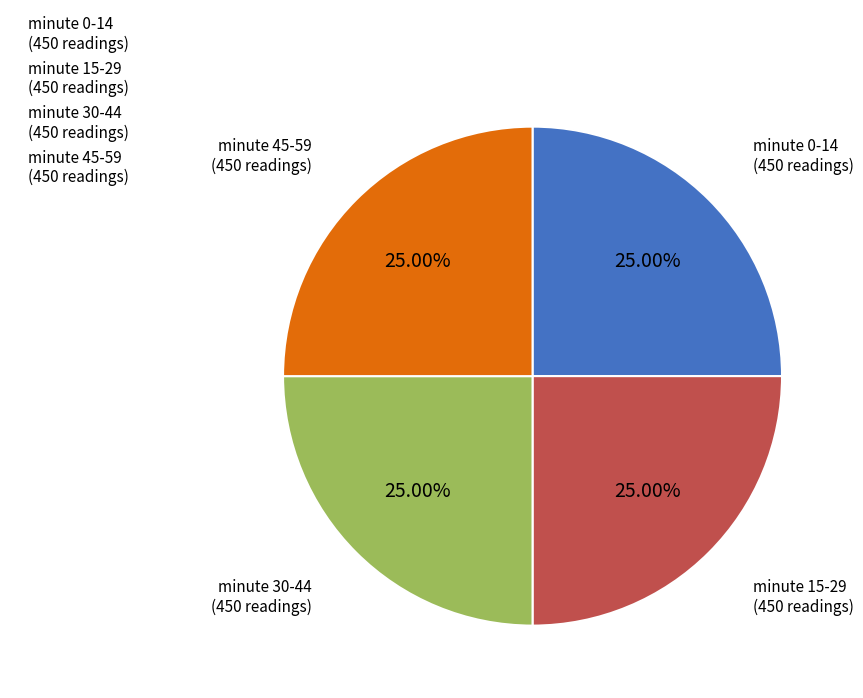

Is minute 0-14 (450 readings) the majority of the pie?

No